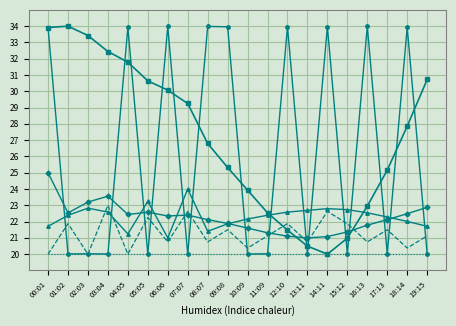

What position from the left is 17:13?

18